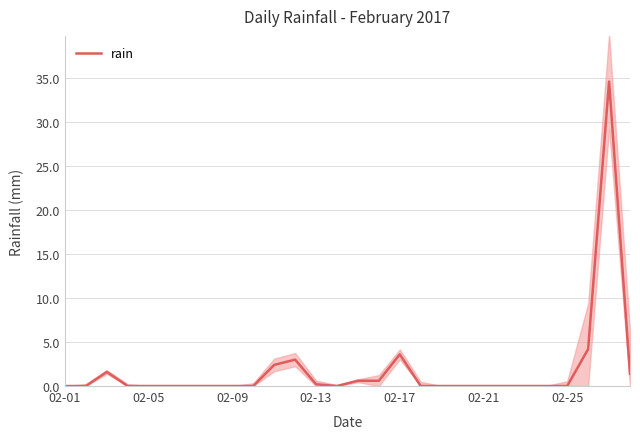

True or false: rain has a value of 0.2 at 02-13.

True